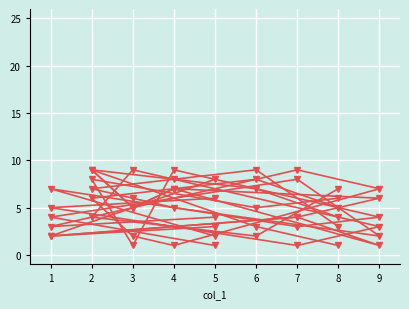

Count the col_7 values in the range 3 to 7.

5